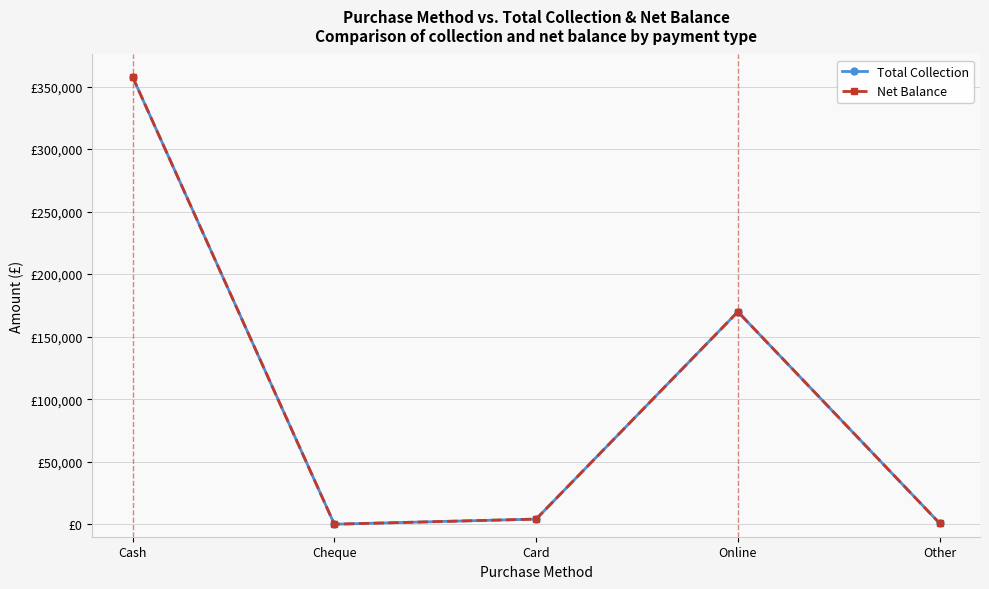

Is this an area chart (filled region under the line)?

No